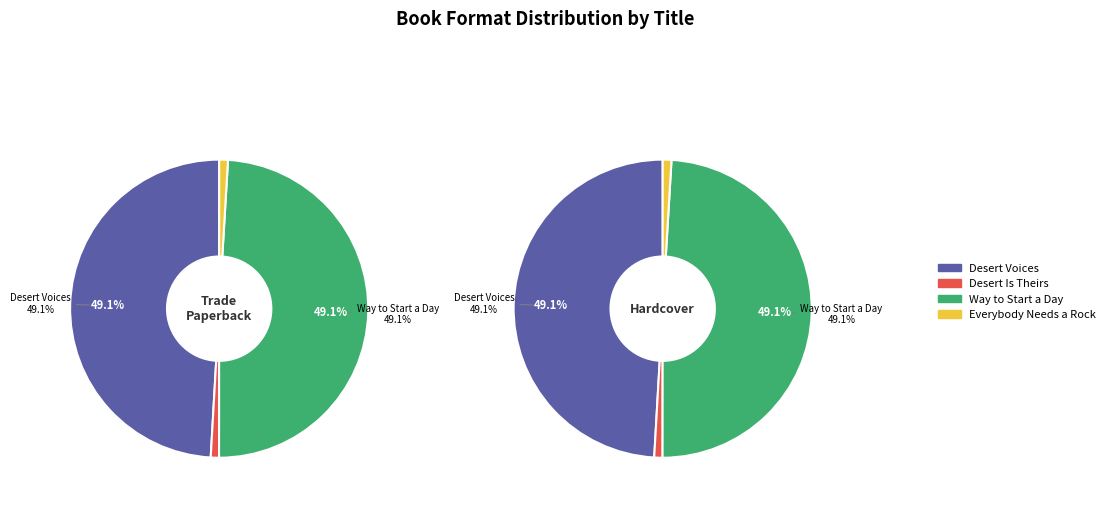

Count the number of slices in the pie.

4